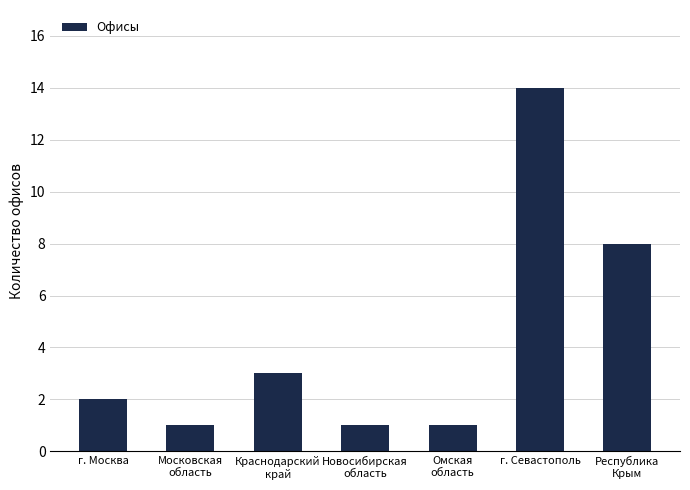

Approximately how many times larger is the value at Краснодарский
край compared to Новосибирская
область?

3.0